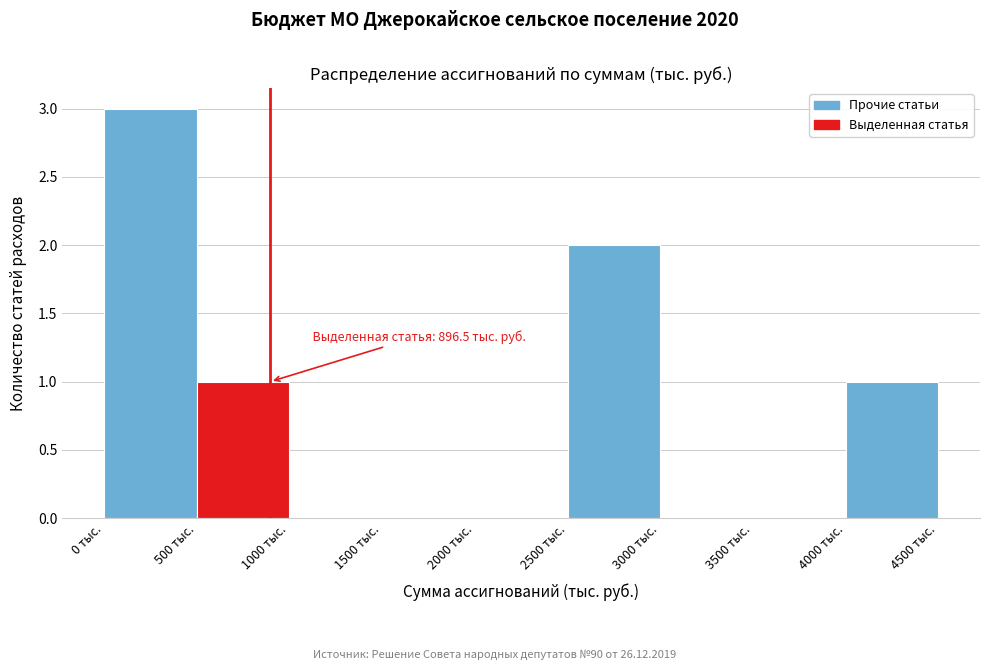

Which range on the x-axis has the tallest bar?

0 to 500